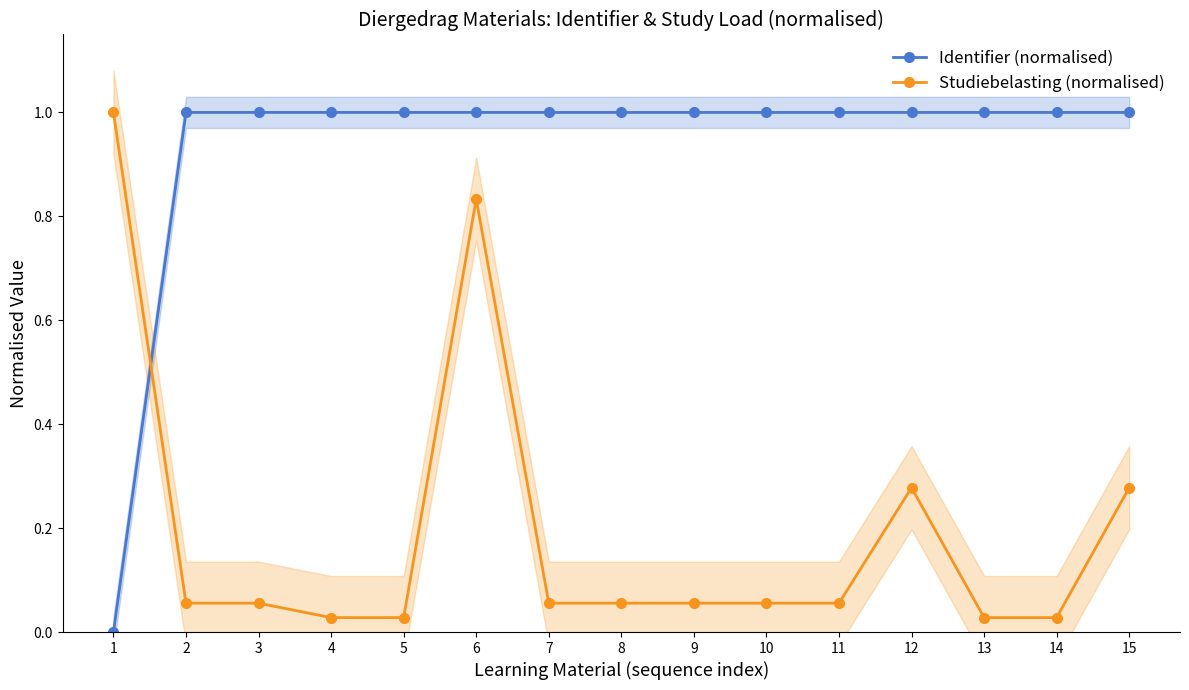

Reading right to left, extract all data points from this chart.

Identifier (normalised): 15=1.0	14=1.0	13=1.0	12=1.0	11=1.0	10=1.0	9=1.0	8=1.0	7=1.0	6=1.0	5=1.0	4=1.0	3=1.0	2=1.0	1=0.0
Studiebelasting (normalised): 15=0.3	14=0.0	13=0.0	12=0.3	11=0.1	10=0.1	9=0.1	8=0.1	7=0.1	6=0.8	5=0.0	4=0.0	3=0.1	2=0.1	1=1.0